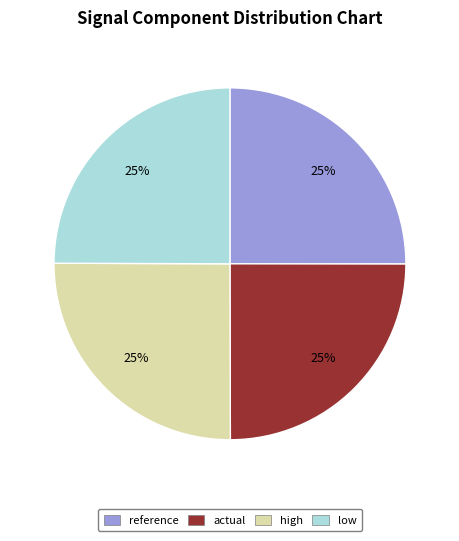

Does reference account for over 50% of the chart?

No